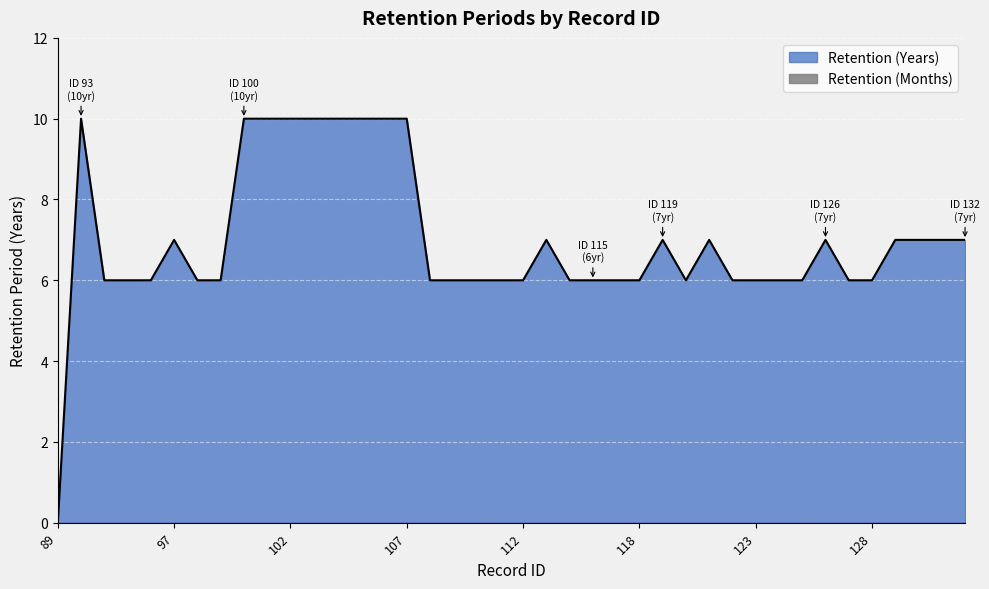

What is the greatest value displayed?

10